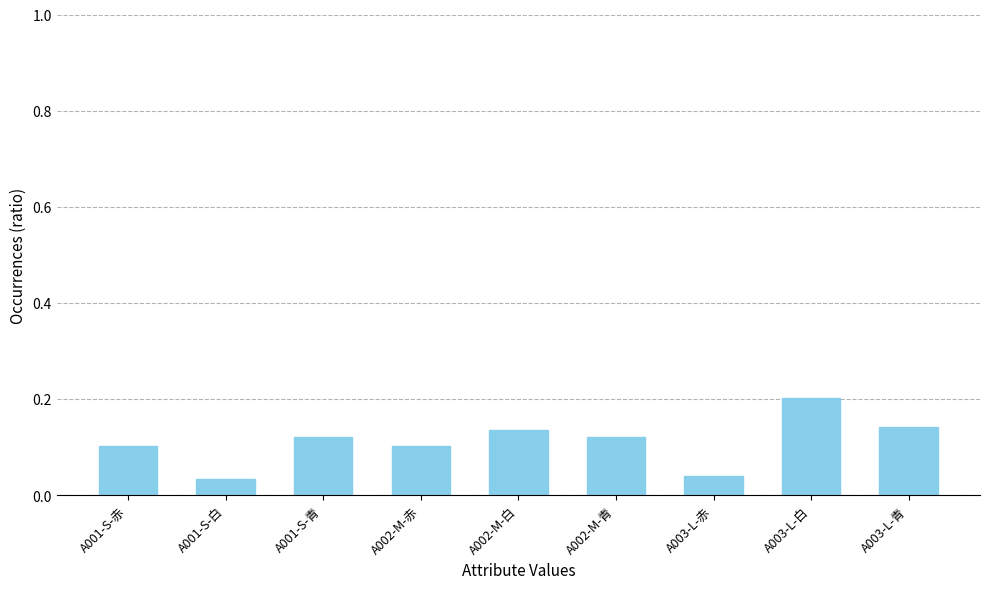

What is the label of the 2nd bar from the left?

A001-S-白